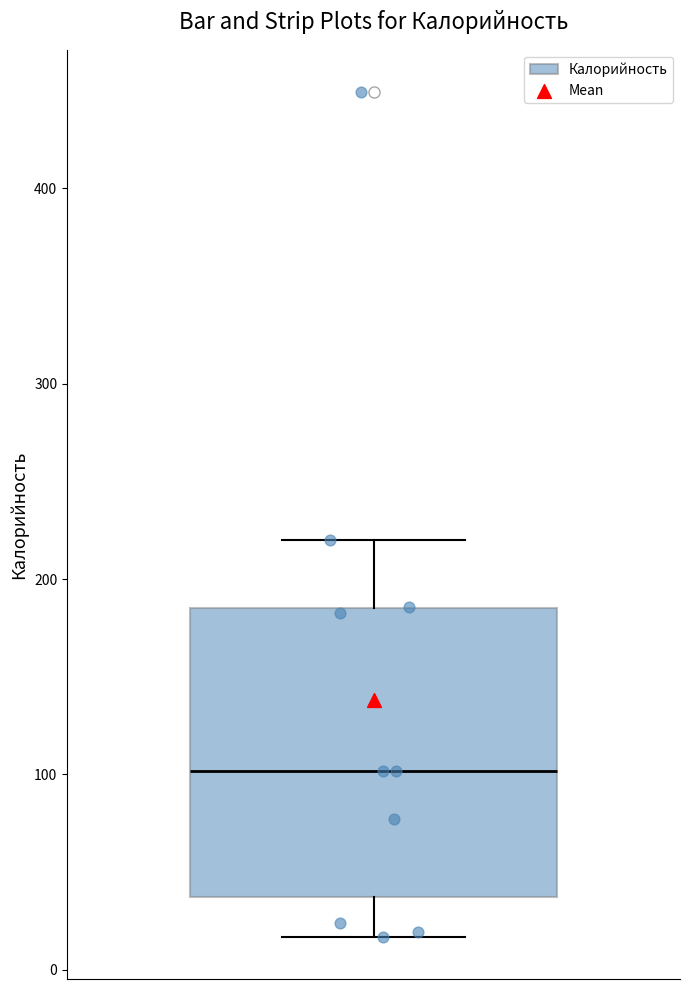

Transcribe this box plot: give where the median line is, the range the box spans, and where the two whiskers end, as read against the y-axis. The values are not printed on the chart, so give them approximately, as read against the axis.

median 100, box 40 to 190, whiskers 20 to 220